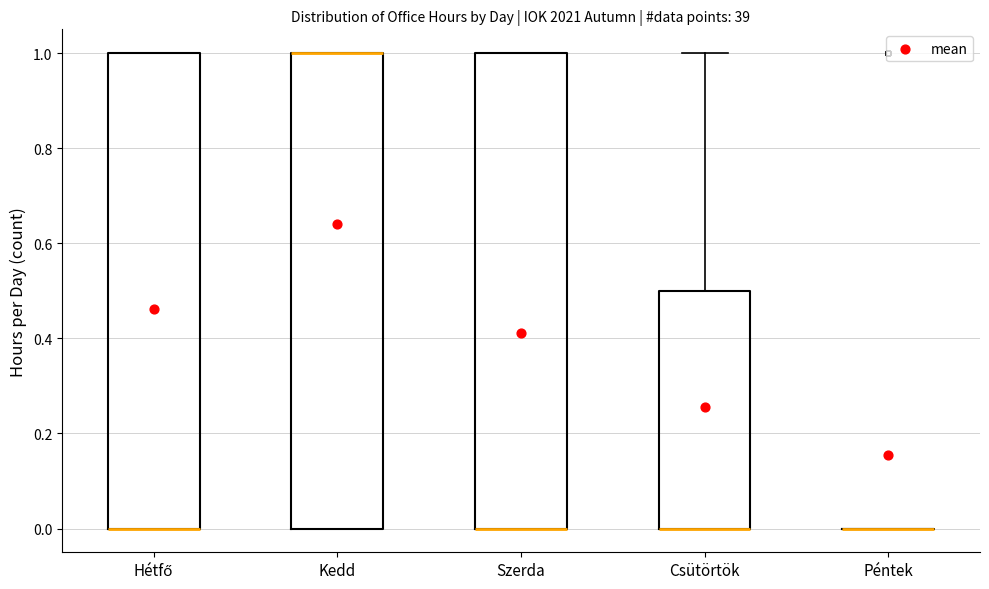

Where is the lower edge of the box for Hétfő on the y-axis? The values are not printed on the chart, so give them approximately, as read against the axis.

0.0